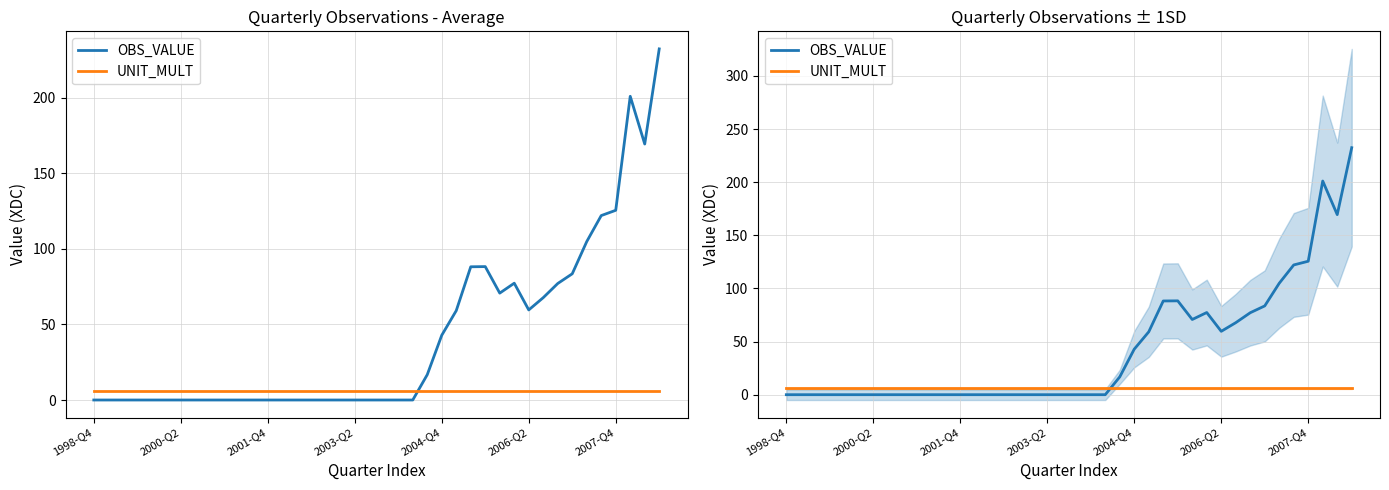

At which category is the sum across all series the highest?

39